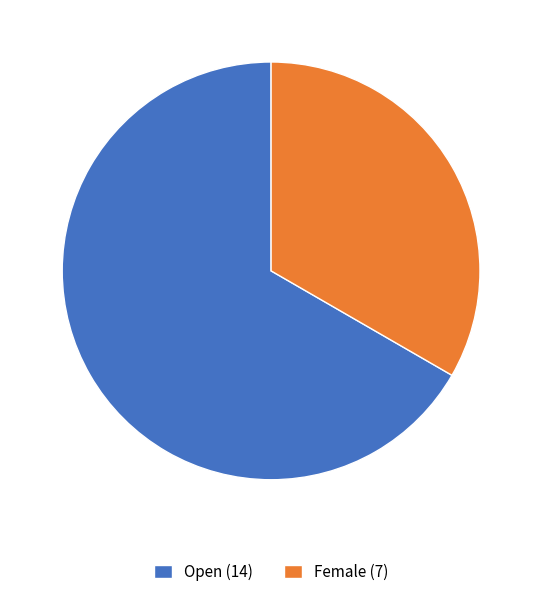

Do Female (7) and Open (14) together represent more than half of the pie?

Yes